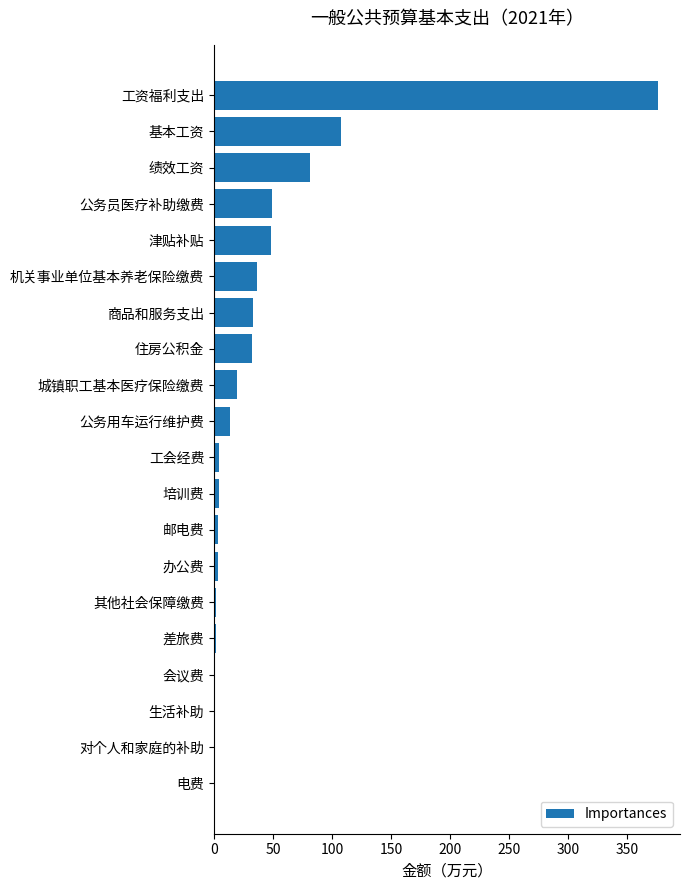

Where is the data nearest to the value 188?

基本工资